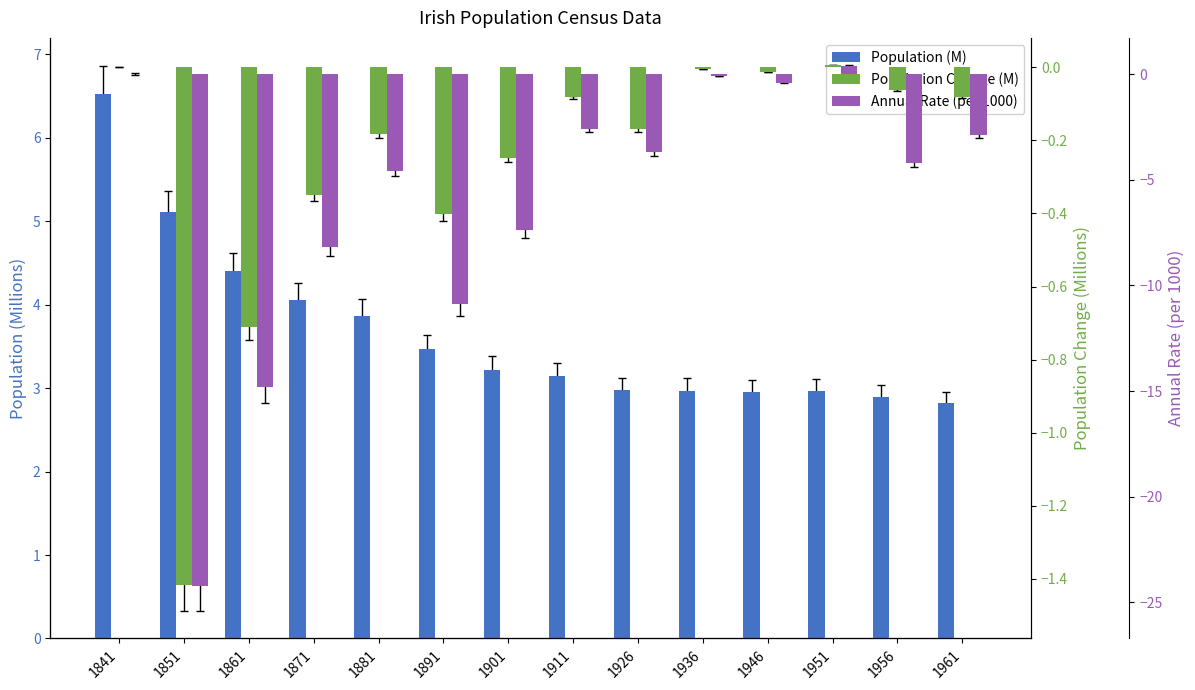

Reading right to left, transcribe all the data shown in this chart.

Population (M): 1961=2.8	1956=2.9	1951=3.0	1946=3.0	1936=3.0	1926=3.0	1911=3.1	1901=3.2	1891=3.5	1881=3.9	1871=4.1	1861=4.4	1851=5.1	1841=6.5
Population Change (M): 1961=-0.1	1956=-0.1	1951=0.0	1946=-0.0	1936=-0.0	1926=-0.2	1911=-0.1	1901=-0.2	1891=-0.4	1881=-0.2	1871=-0.3	1861=-0.7	1851=-1.4	1841=0.0
Annual Rate (per 1000): 1961=-2.9	1956=-4.2	1951=0.4	1946=-0.4	1936=-0.1	1926=-3.7	1911=-2.6	1901=-7.4	1891=-10.9	1881=-4.6	1871=-8.2	1861=-14.8	1851=-24.2	1841=0.0